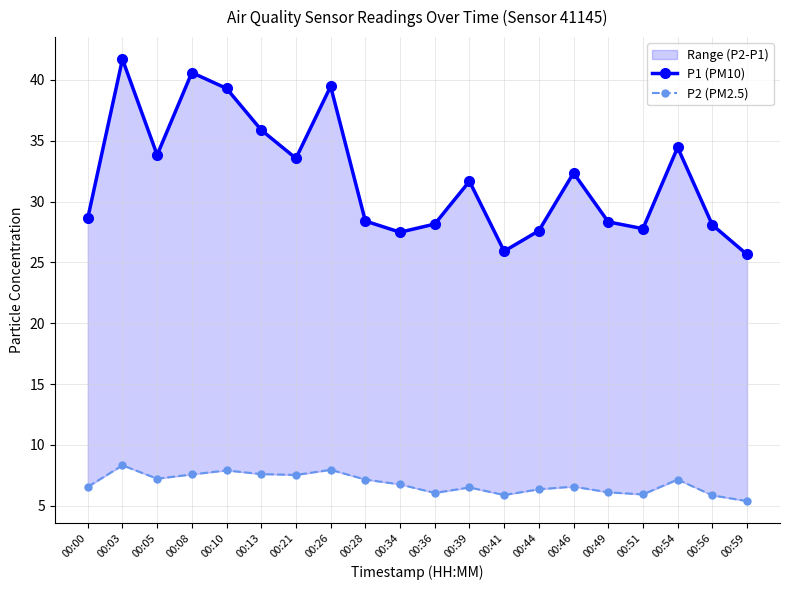

In P1 (PM10), how many points are higher than both neighbors (excluding endpoints)?

6